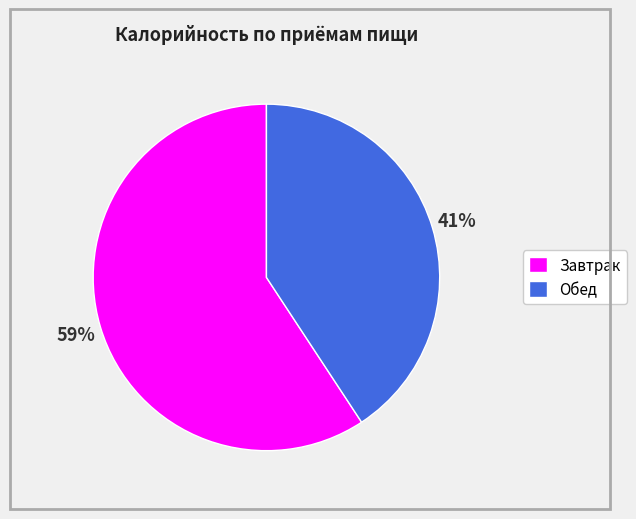

Rank the categories by value from highest to lowest.

Завтрак, Обед